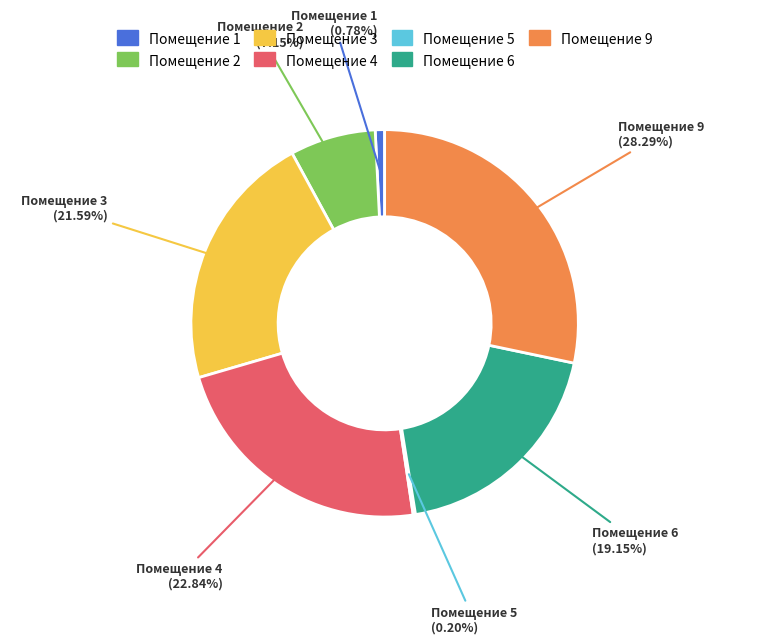

Does Помещение 9 account for over 50% of the chart?

No